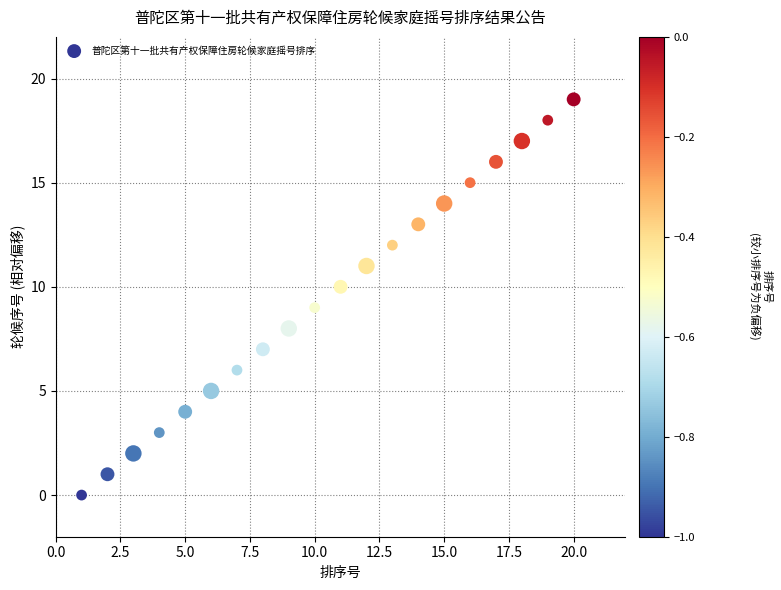

What is the range of Y values (max minus min)?

19